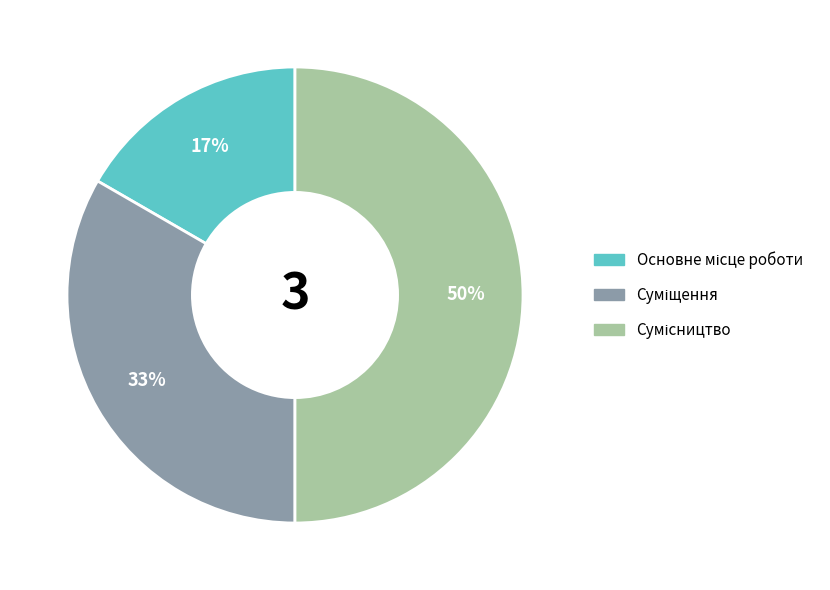

To the nearest percent, what is the difference between the largest and smallest slice percentages?

33%